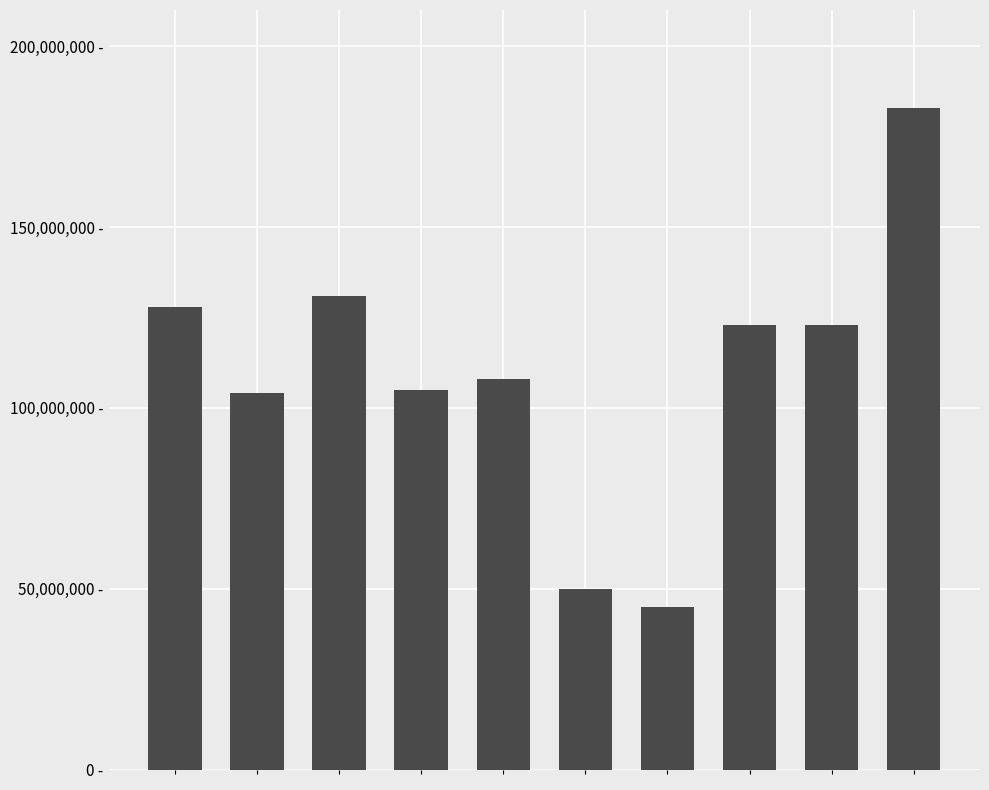

Reading left to right, list all the values displayed in this chart.

0=128000000	1=104000000	2=131000000	3=105000000	4=108000000	5=50000000	6=45000000	7=123000000	8=123000000	9=183000000